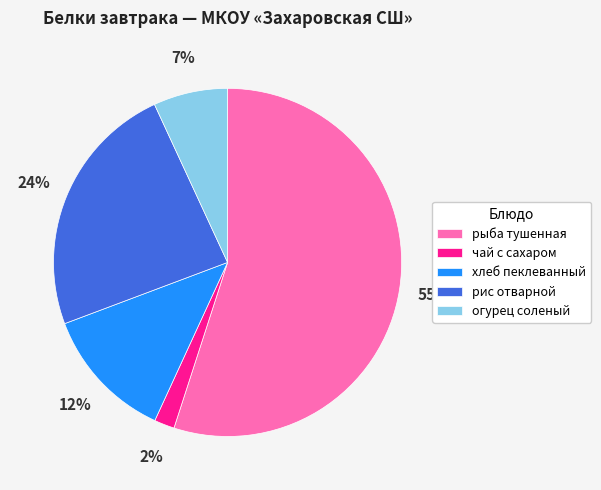

Which category accounts for the majority?

рыба тушенная